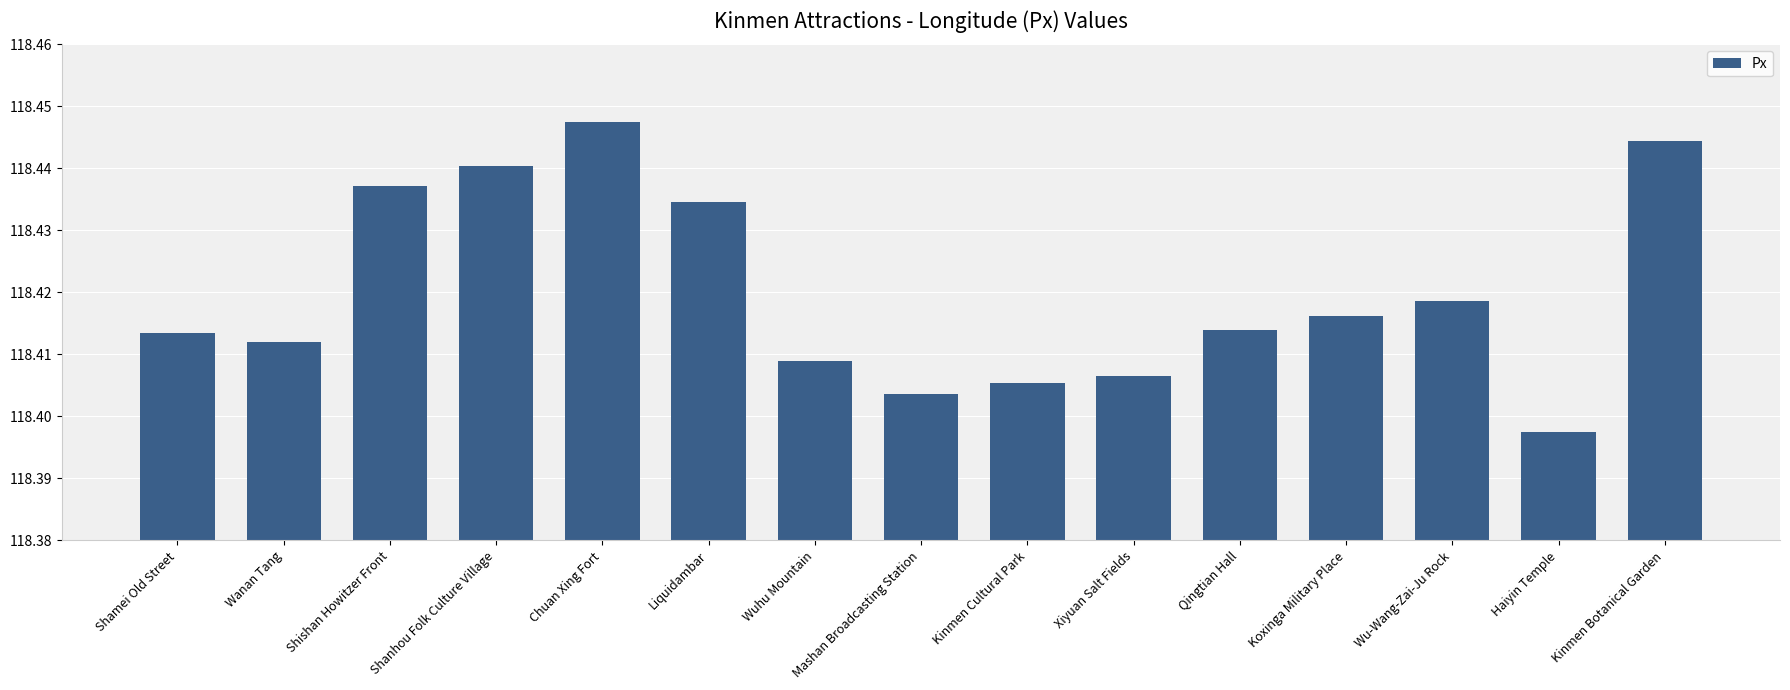

Is it true that the value at Wuhu Mountain is 25.3?

False